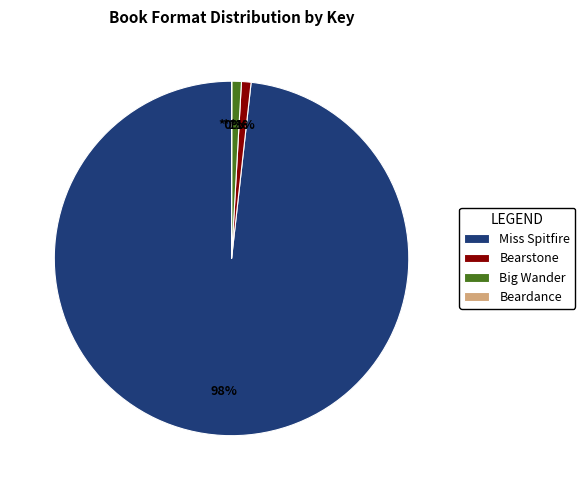

The Big Wander slice represents 1% of the pie. True or false?

True